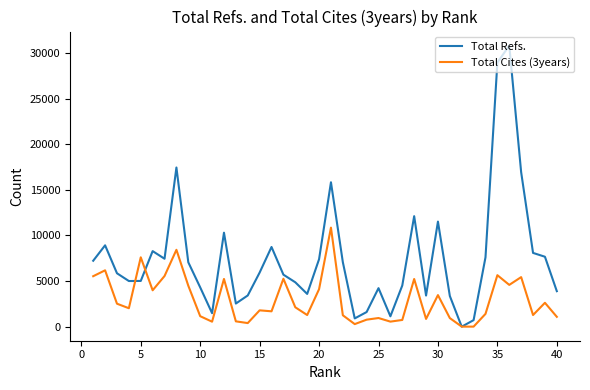

Rank the series by their average value, from highest to lowest.

Total Refs., Total Cites (3years)